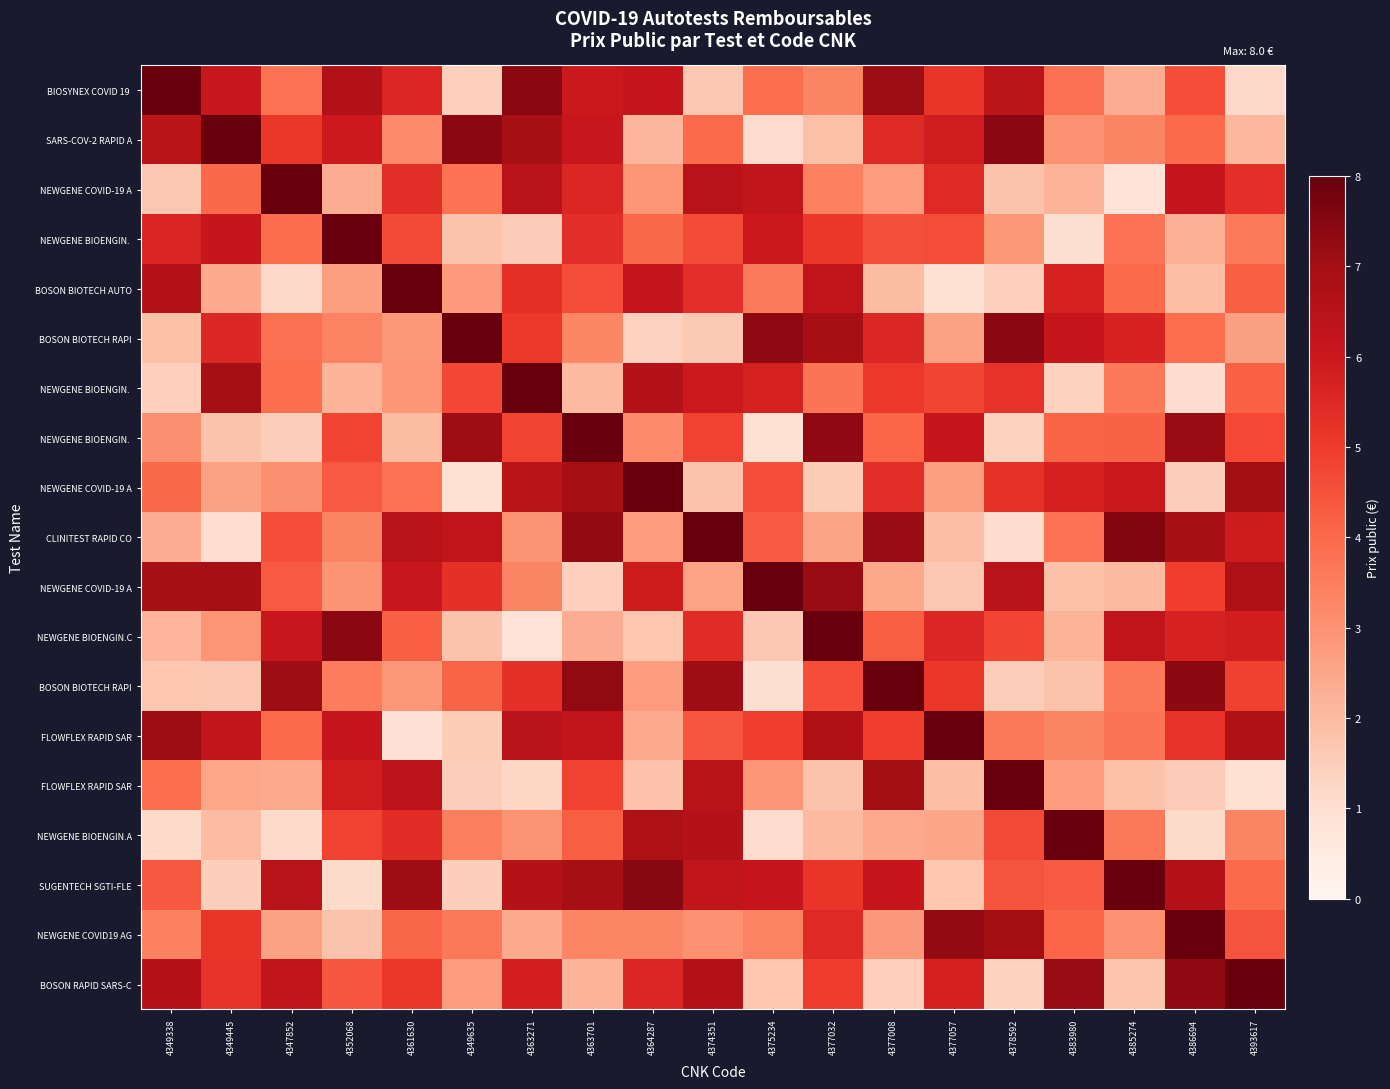

Between 4347852 and 4386694, which is larger?

4386694